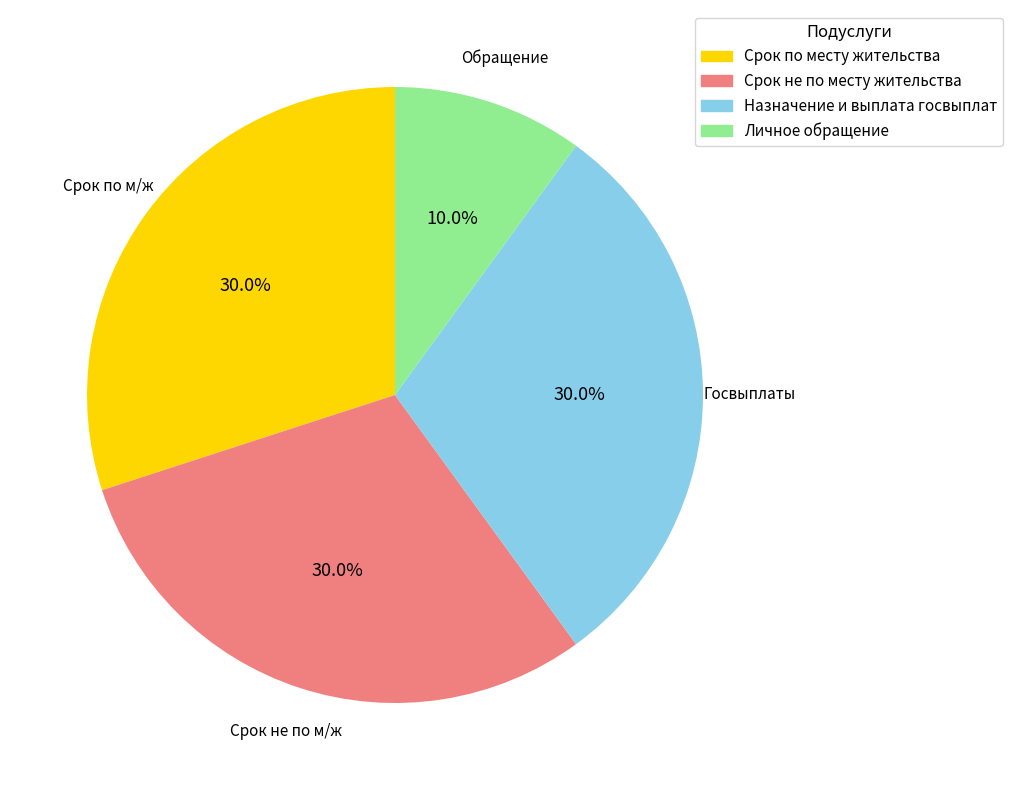

How many segments does this pie chart have?

4